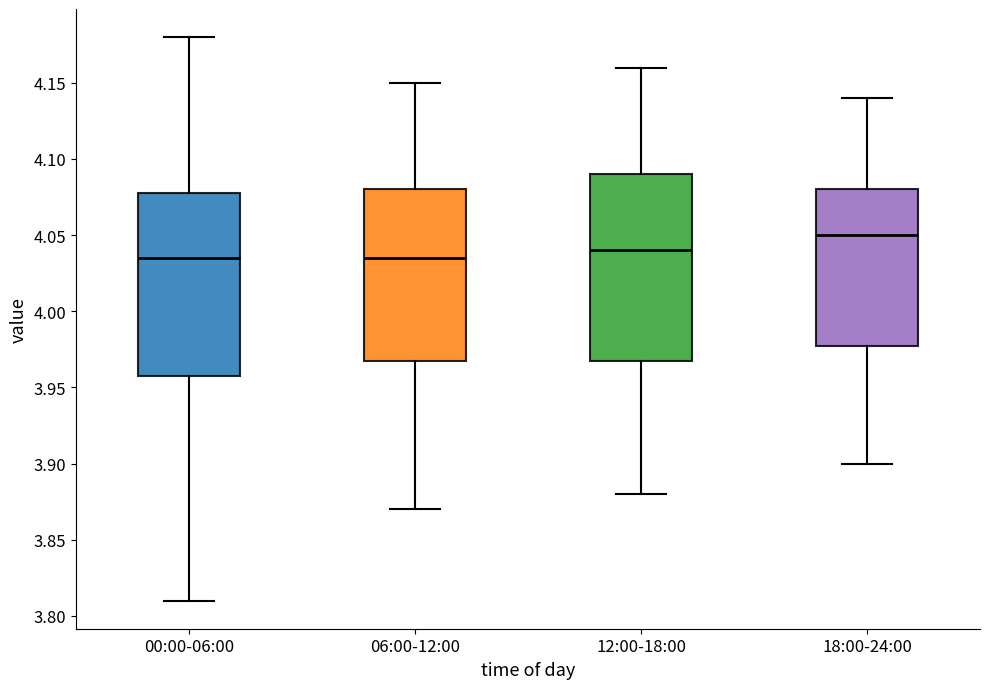

Reading left to right, transcribe this box plot: for each box, give where its median line is, the range the box spans, and where its two whiskers end, as read against the y-axis. The values are not printed on the chart, so give them approximately, as read against the axis.

00:00-06:00: median 4.035, box 3.960 to 4.080, whiskers 3.810 to 4.180
06:00-12:00: median 4.035, box 3.970 to 4.080, whiskers 3.870 to 4.150
12:00-18:00: median 4.040, box 3.970 to 4.090, whiskers 3.880 to 4.160
18:00-24:00: median 4.050, box 3.980 to 4.080, whiskers 3.900 to 4.140